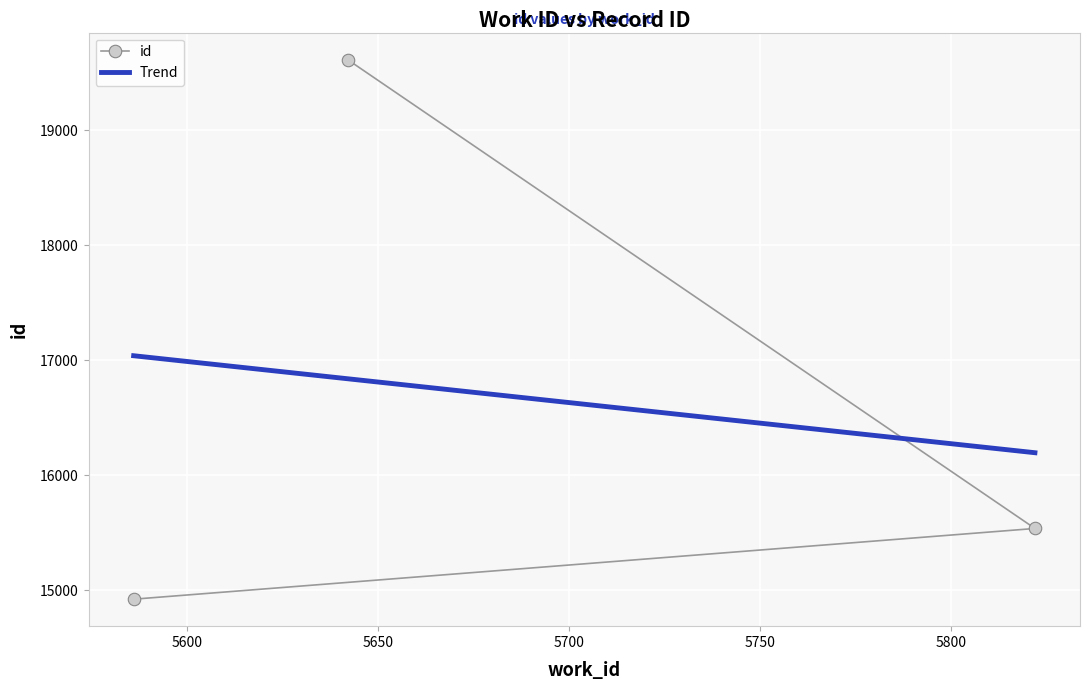

What is the sum of all values?

50077